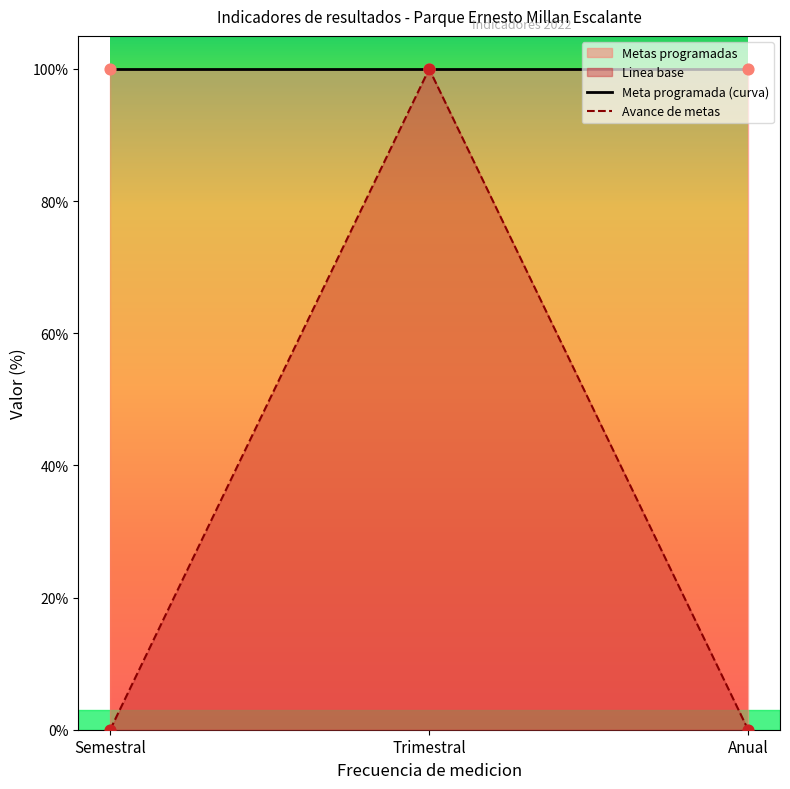

Which series has the largest Y range (max minus min)?

Linea base